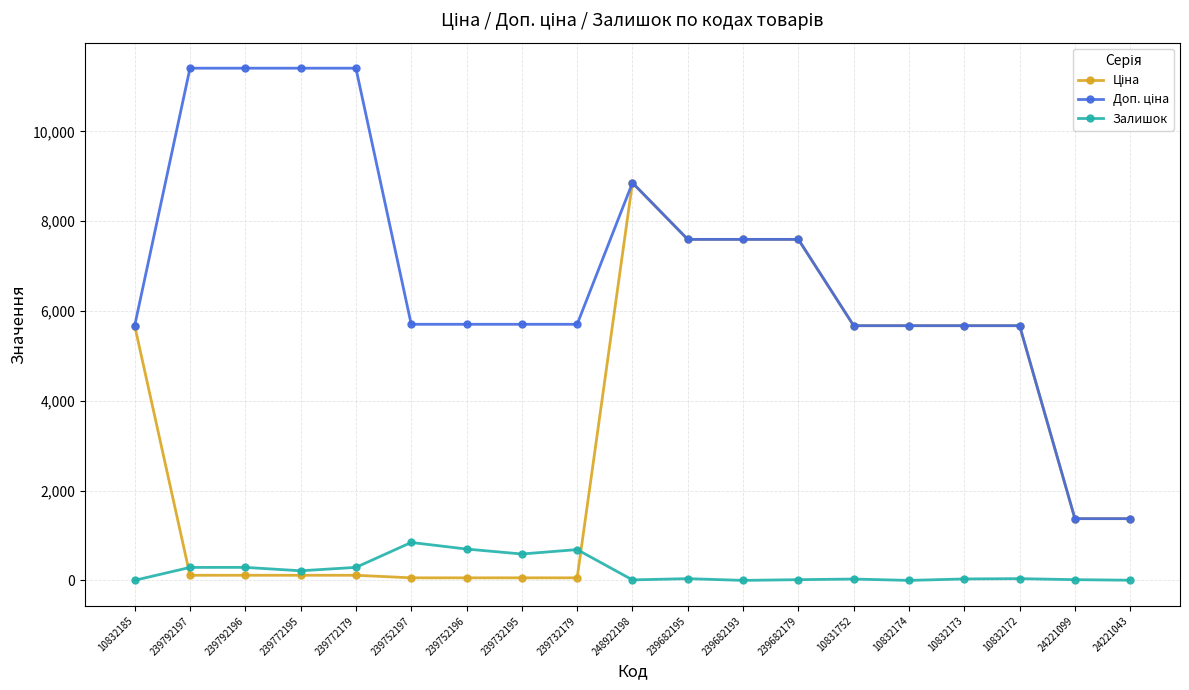

Is it true that Залишок equals 381.7 at 239682193?

False